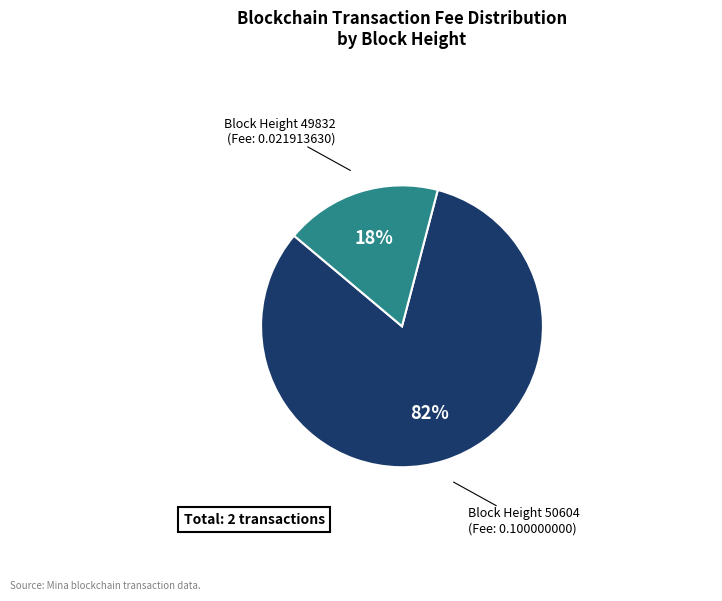

To the nearest percent, what is the difference between the largest and smallest slice percentages?

64%